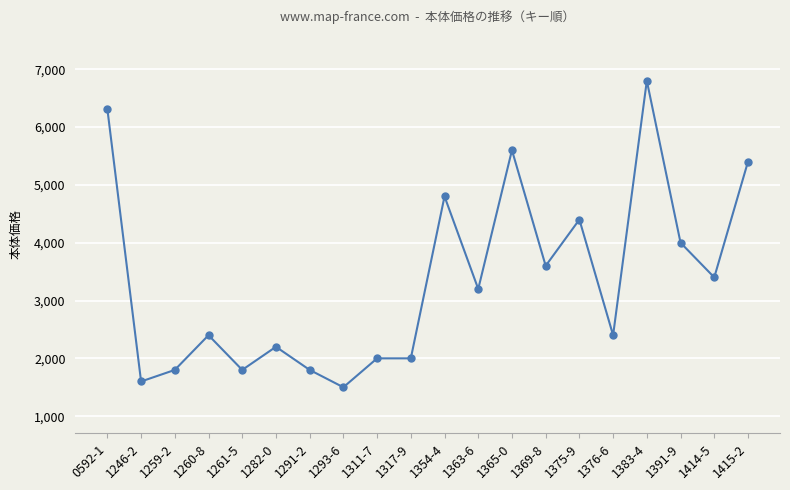

Read the value at 1293-6, to the nearest 50.

1500